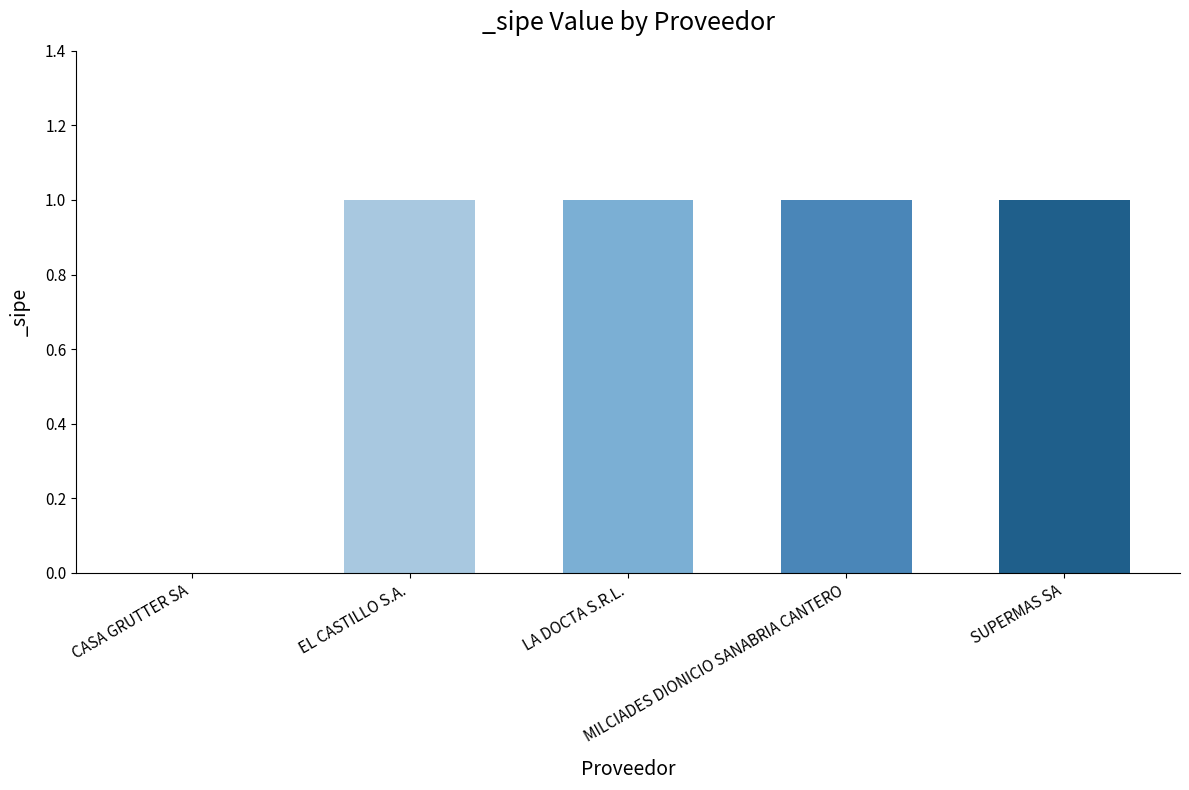

What is the sum of all values?

4